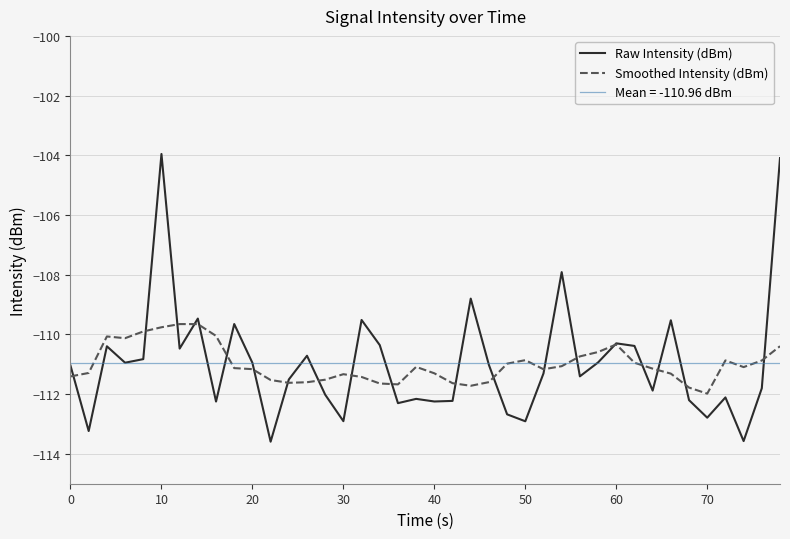

What is the maximum value shown in the chart?

-104.0